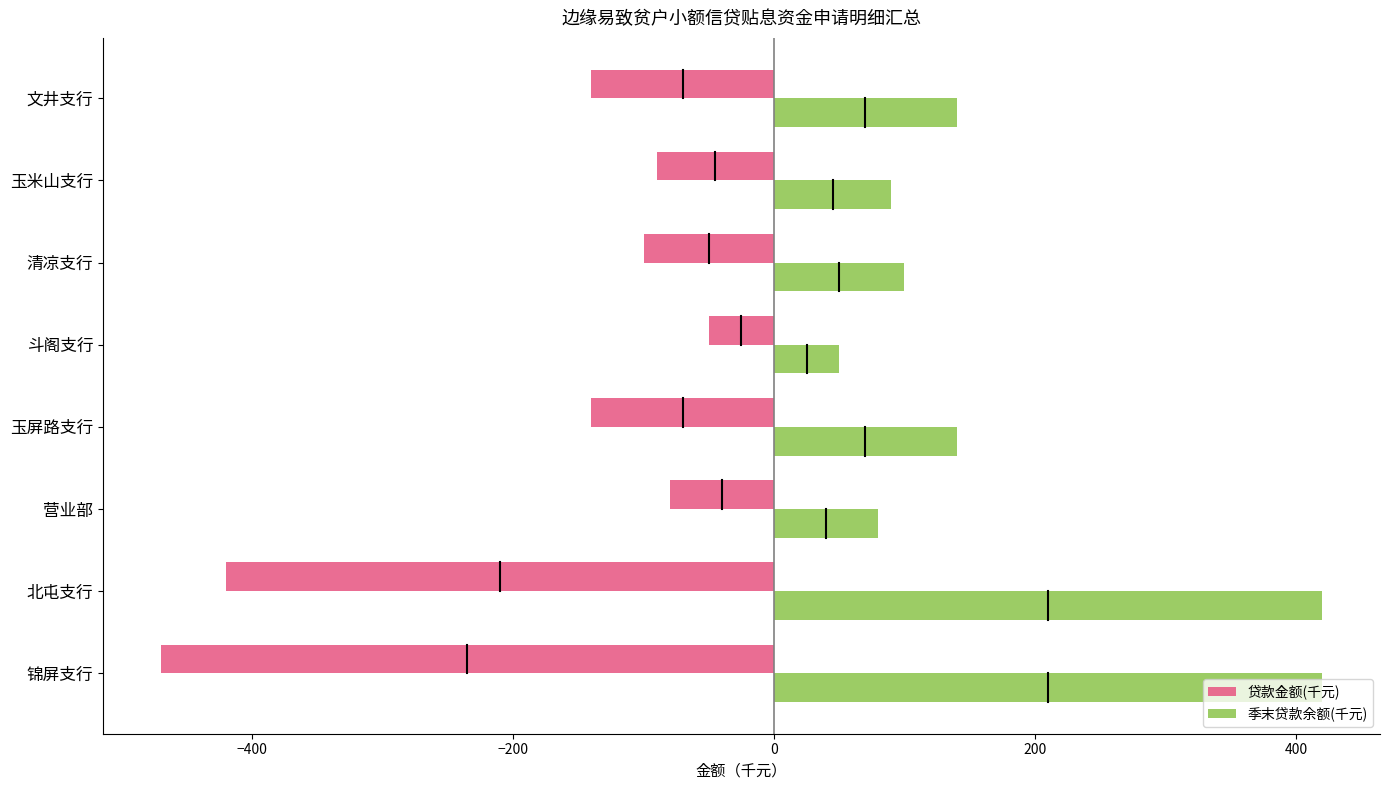

Which series has the largest total across all categories?

季末贷款余额(千元)